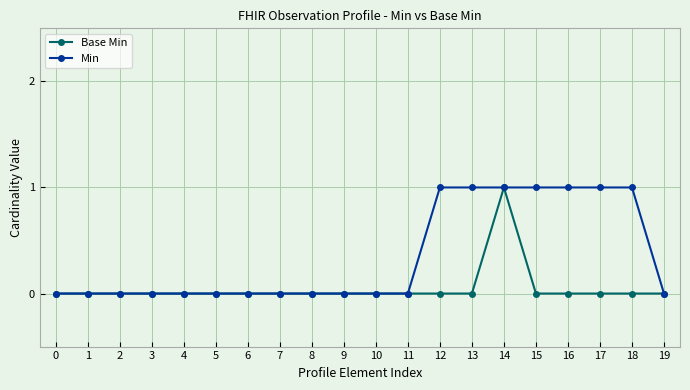

True or false: Base Min has more than 0 interior local peaks.

True